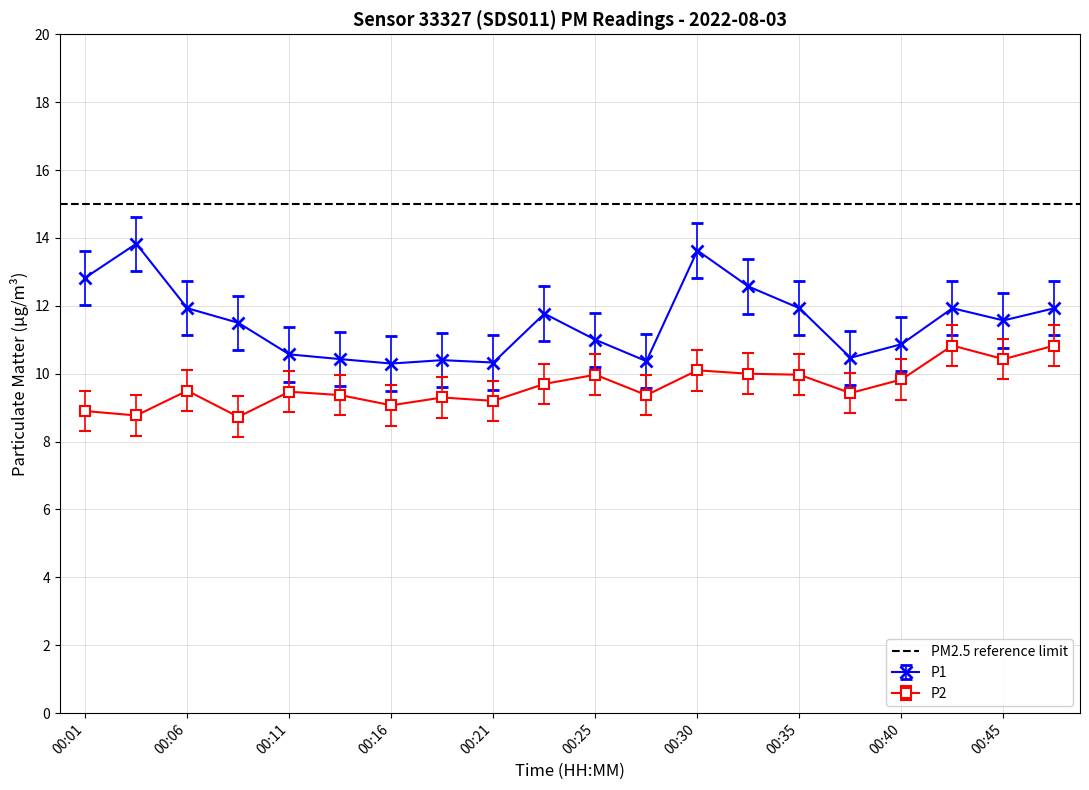

Rank the series by their average value, from highest to lowest.

P1, P2